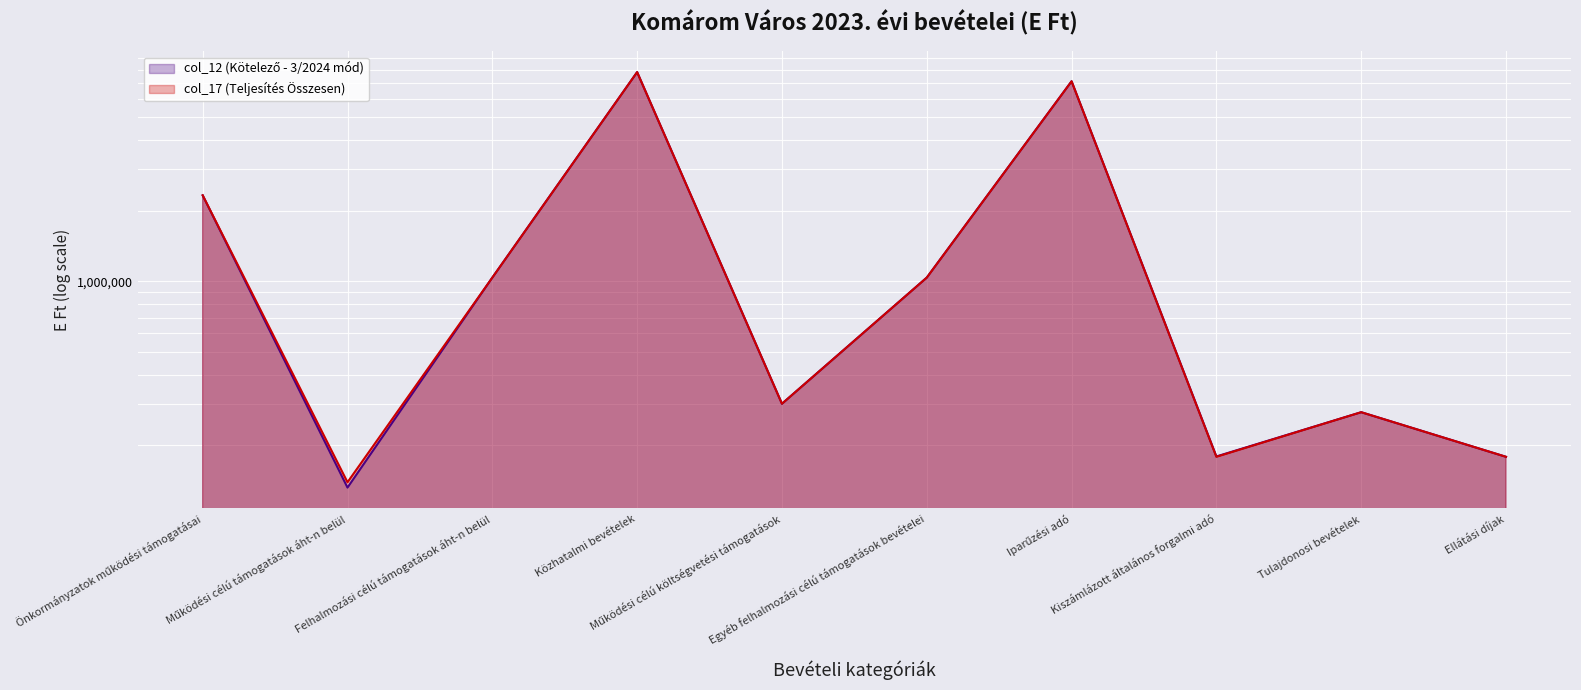

List the series in order of their peak value, highest first.

col_12 (Kötelező - 3/2024 mód), col_17 (Teljesítés Összesen)